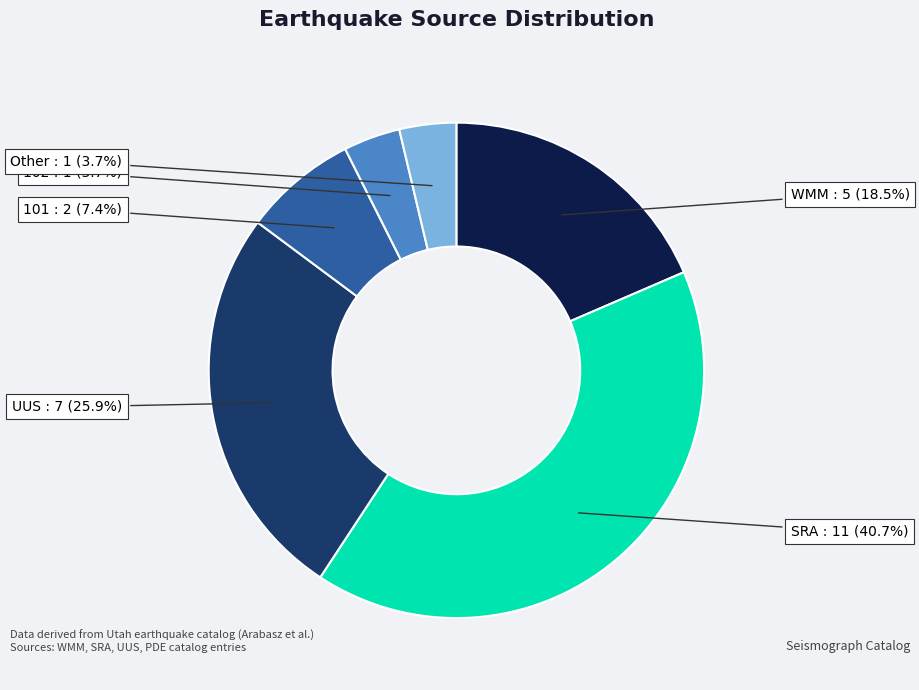

Approximately how many times larger is the value at UUS compared to WMM?

1.4